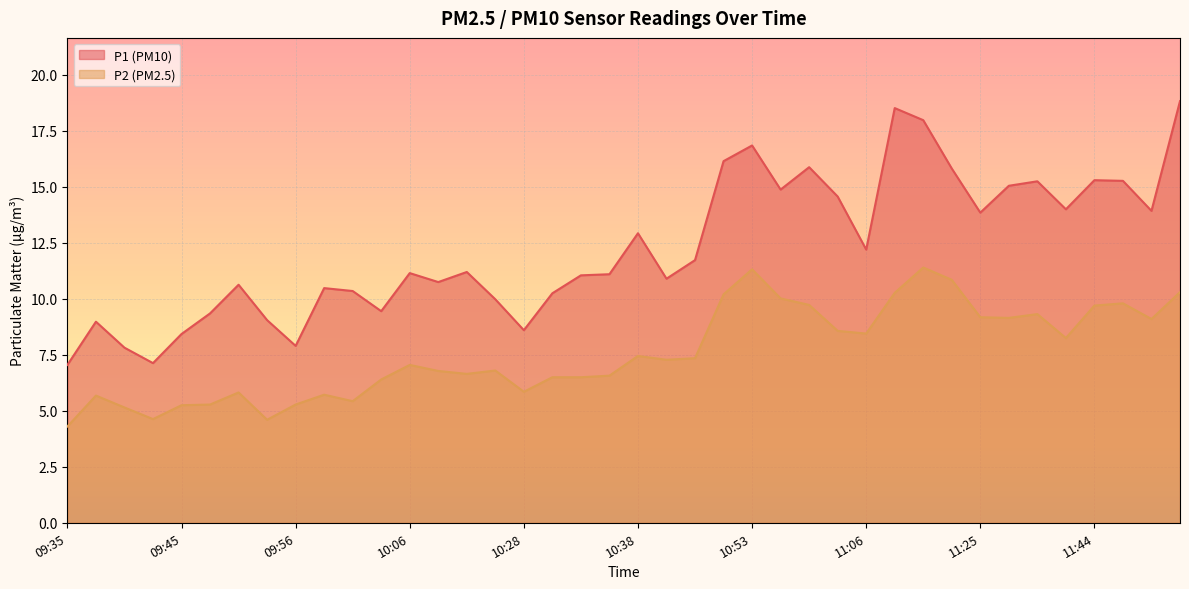

What is the average value of the P2 series?

7.6